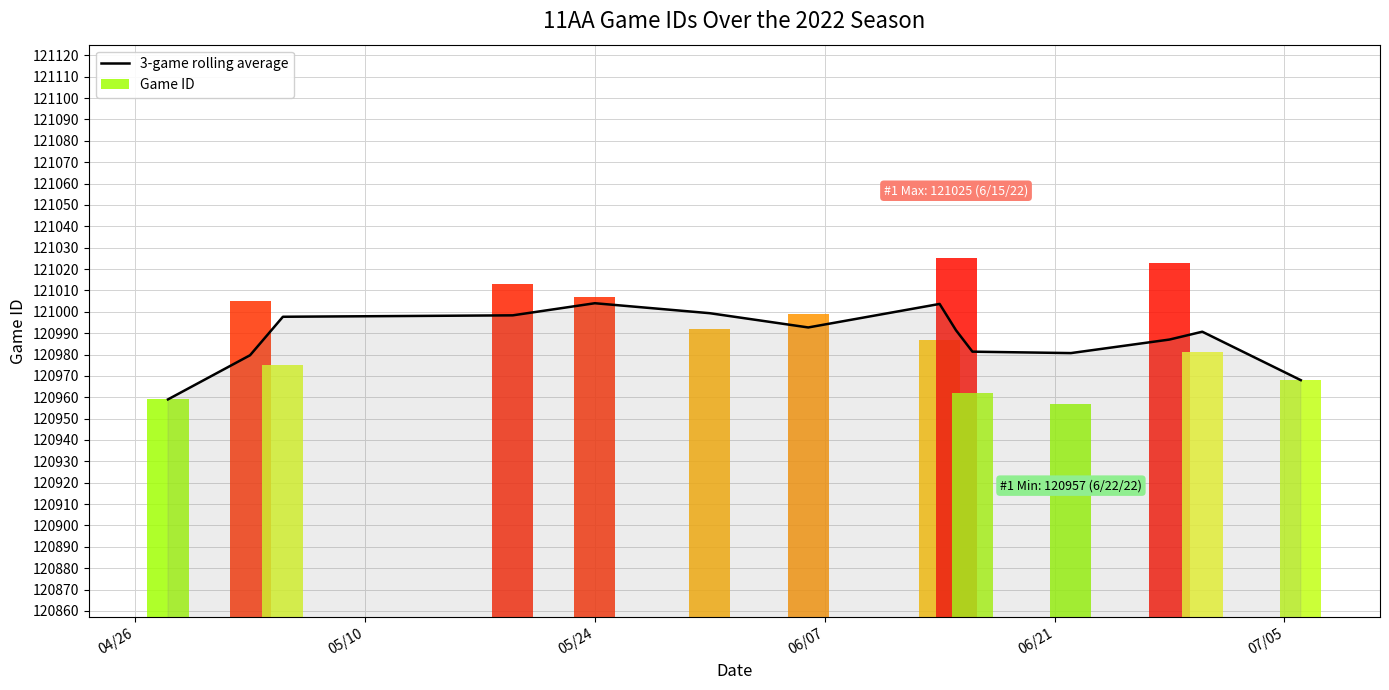

What is the average value?

120988.1